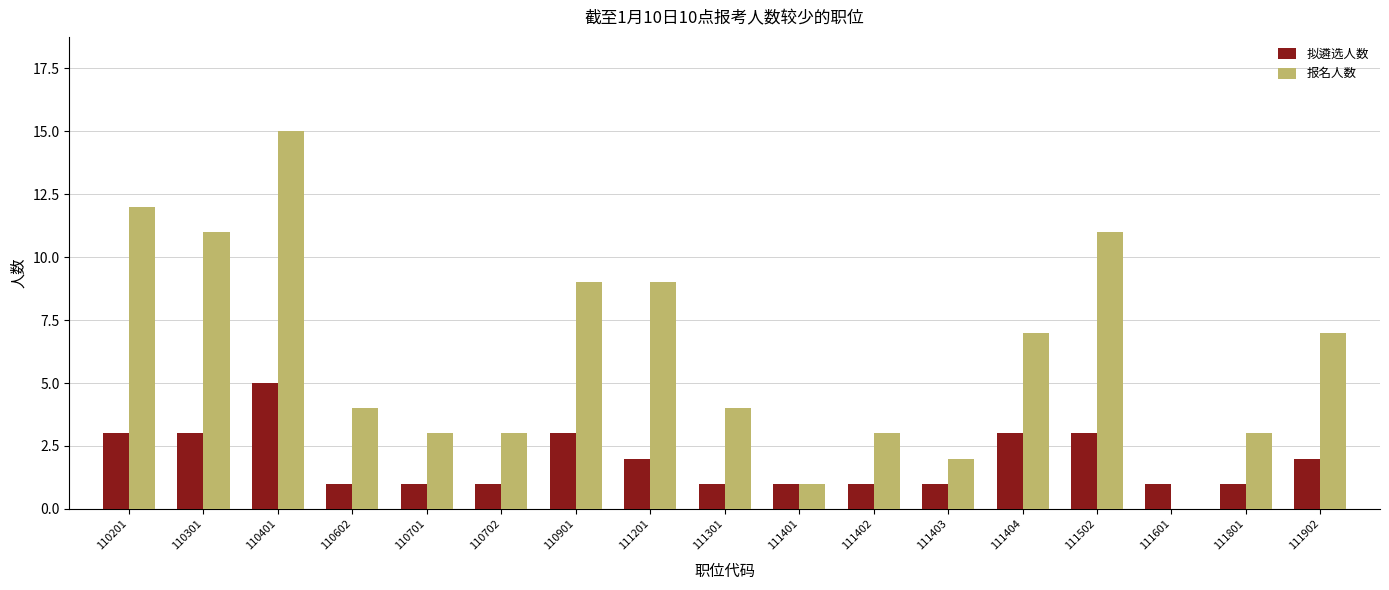

Read the 拟遴选人数 value at 110702.

1